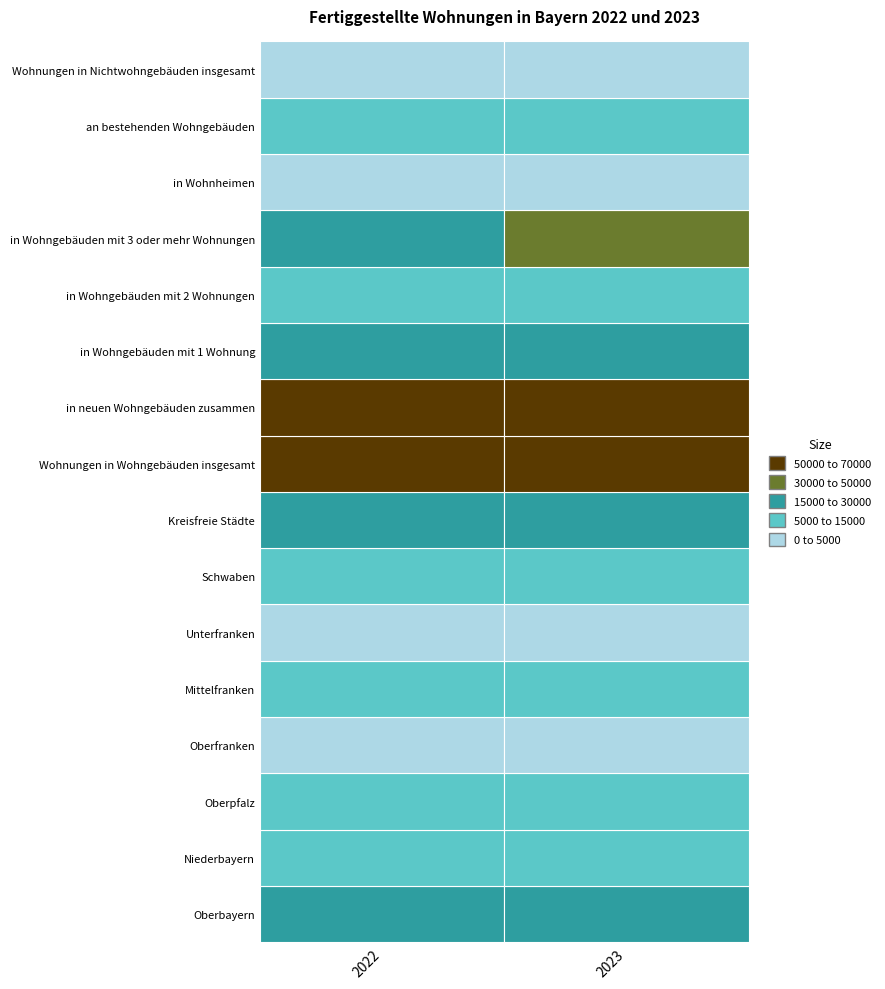

What is the total value across all series at 2023?

272451